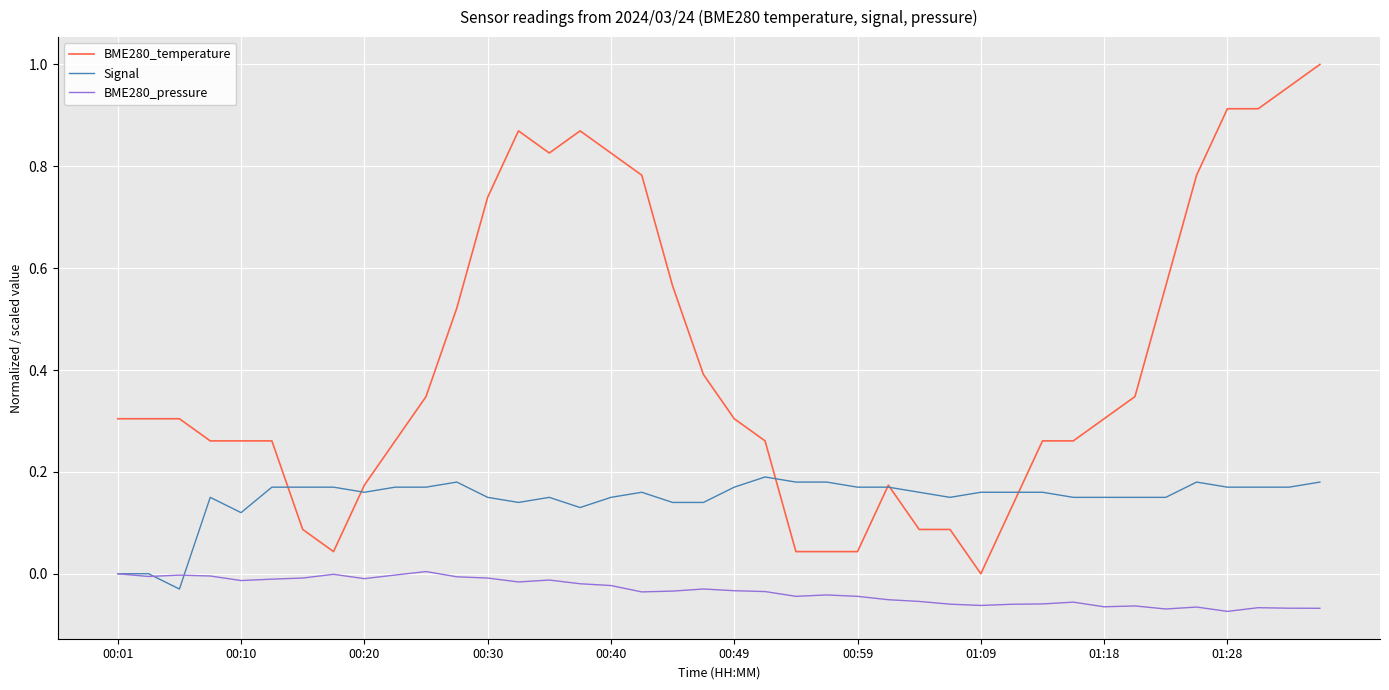

List the series in order of their peak value, lowest first.

BME280_pressure, Signal, BME280_temperature